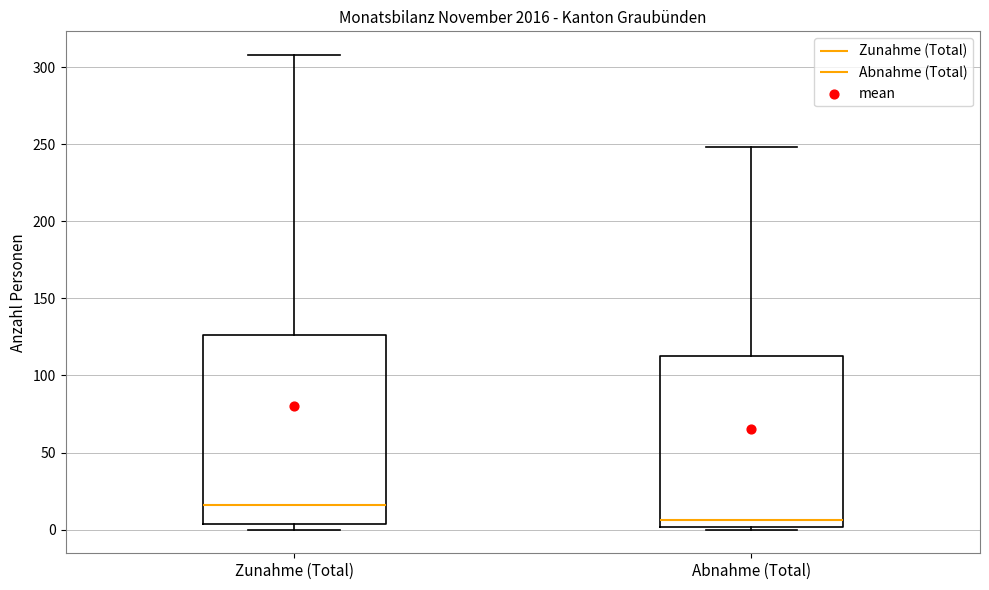

Comparing the boxes themselves (not the whiskers), which one is the tallest?

Zunahme (Total)